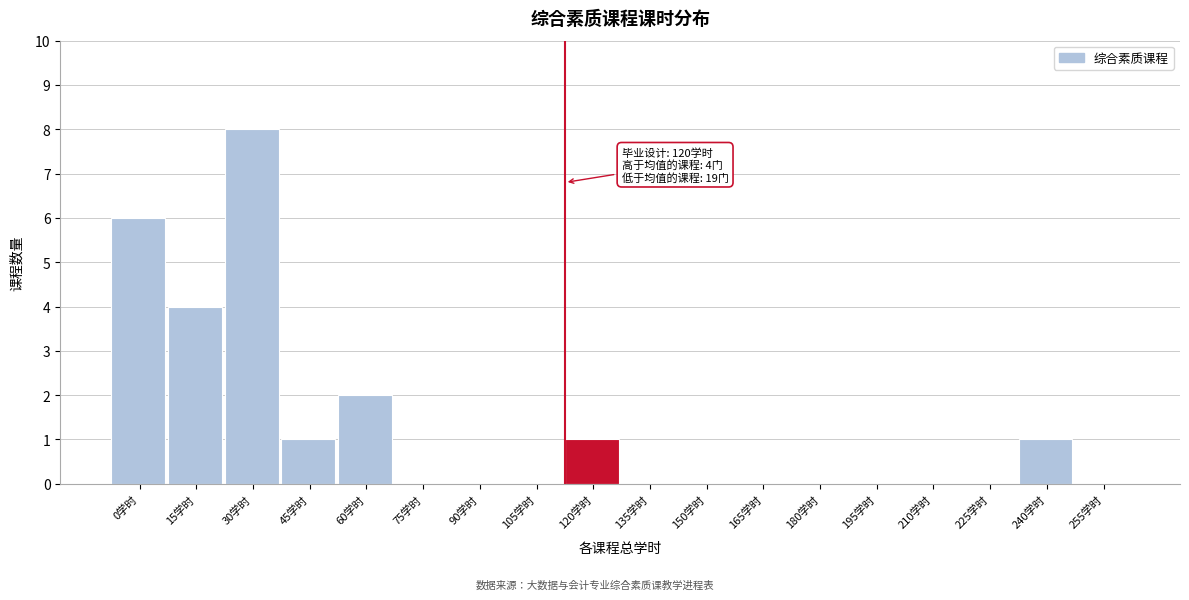

Reading left to right, list all the values displayed in this chart.

0学时=6	15学时=4	30学时=8	45学时=1	60学时=2	75学时=0	90学时=0	105学时=0	120学时=1	135学时=0	150学时=0	165学时=0	180学时=0	195学时=0	210学时=0	225学时=0	240学时=1	255学时=0